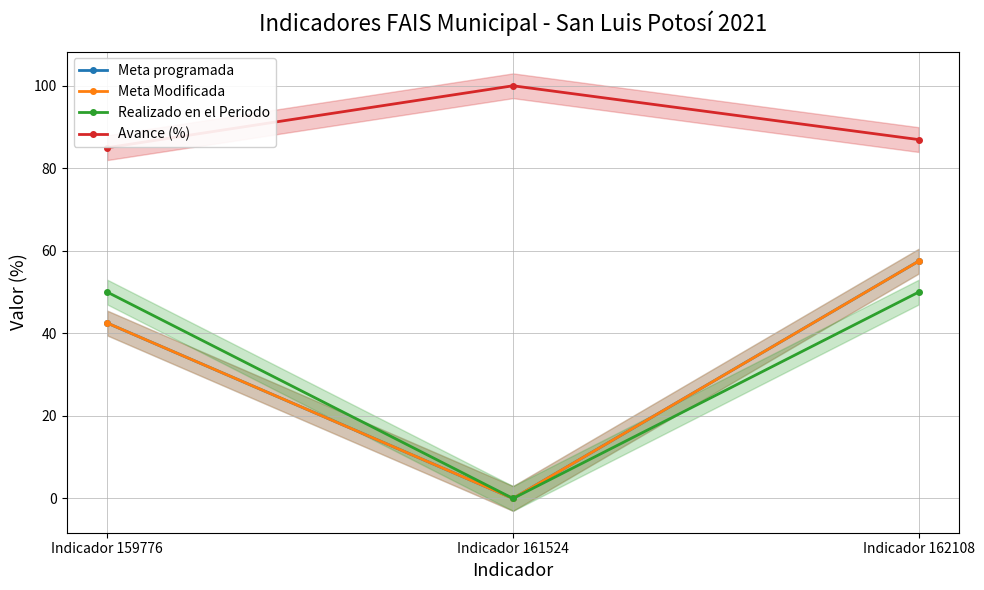

Is this an area chart (filled region under the line)?

No